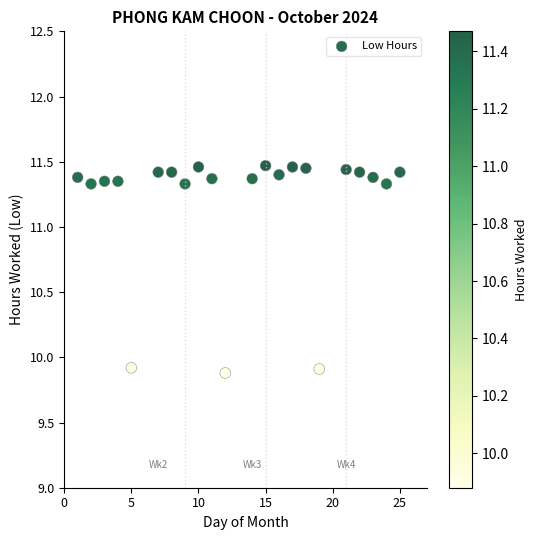

What is the range of X values (max minus min)?

24.0